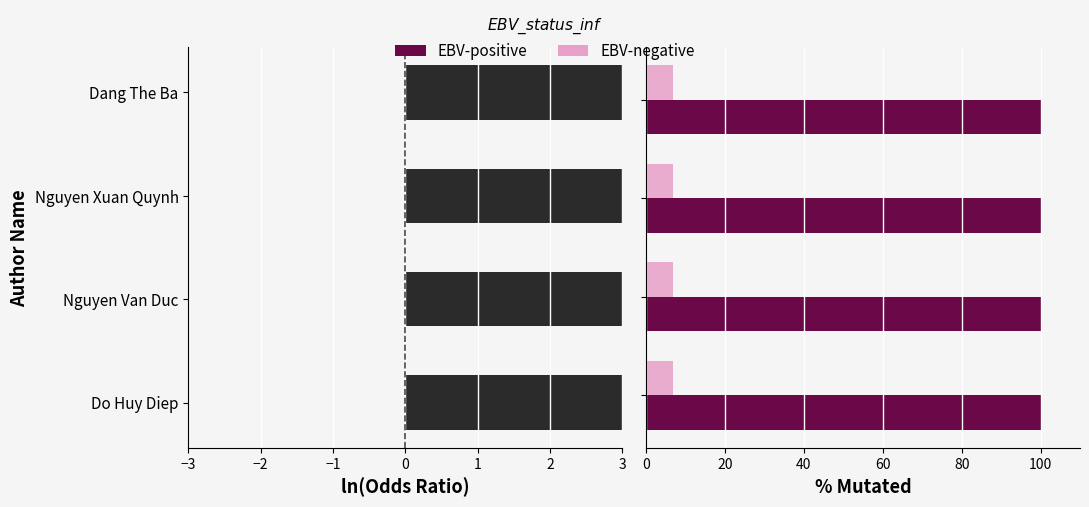

How many bars are there in total?

12